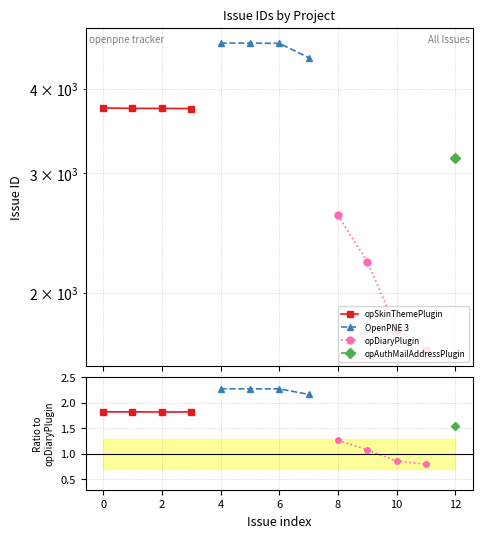

Does the chart display data point markers on the line(s)?

Yes